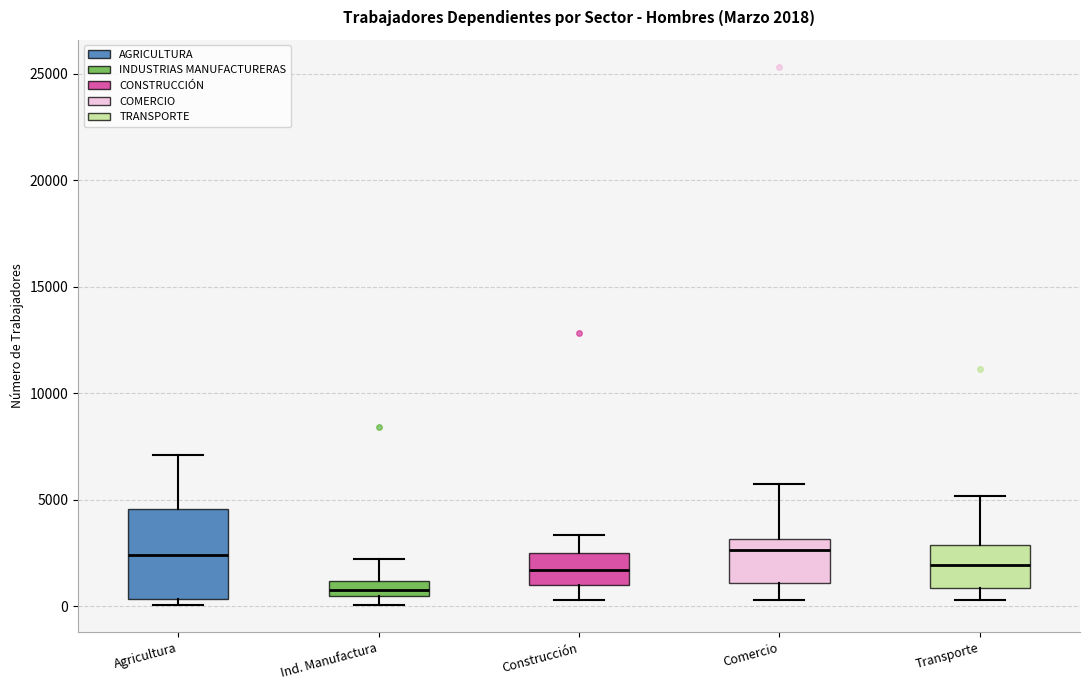

Which box is the tallest, from its lower edge to its upper edge?

Agricultura